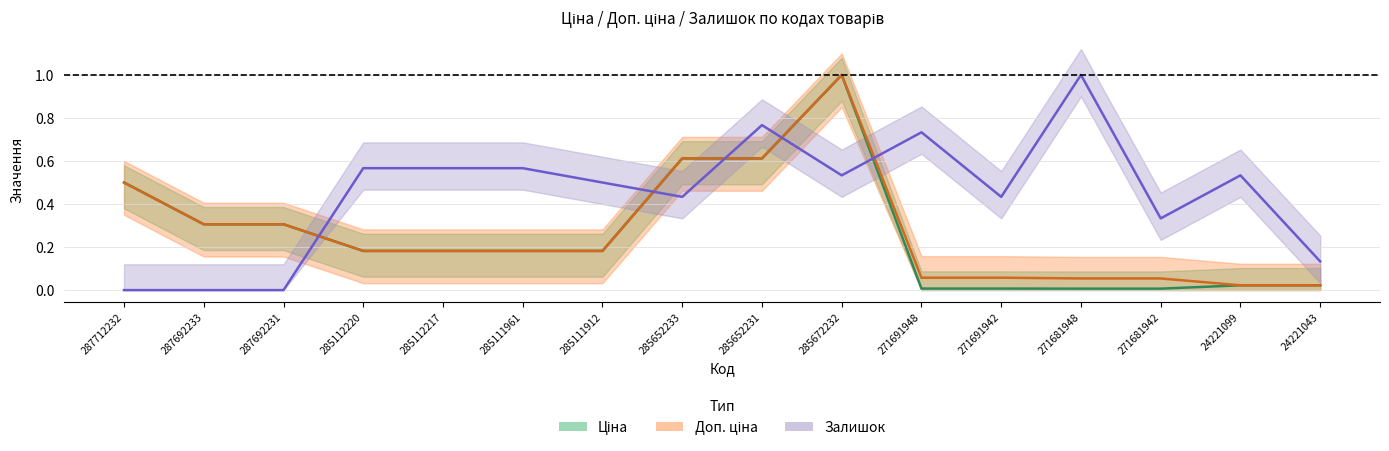

How many times do Ціна and Залишок cross each other?

5